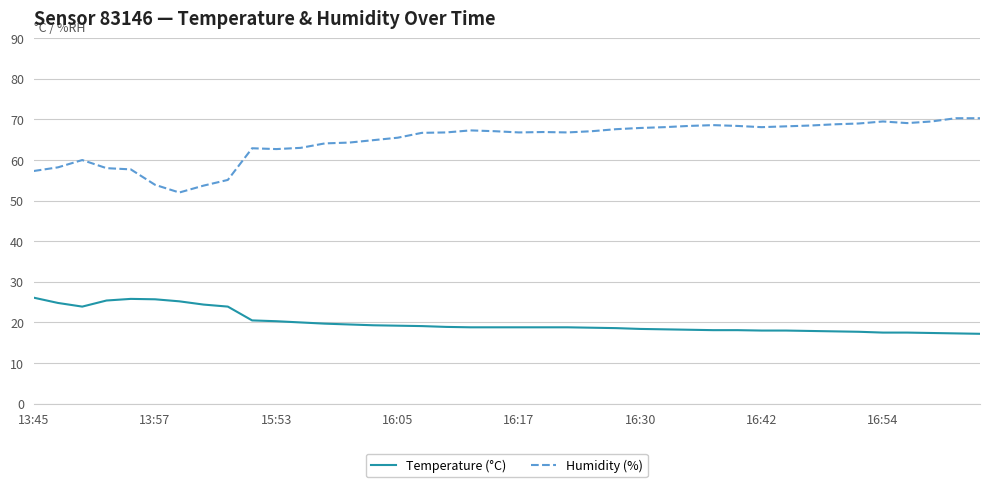

What is the minimum value for Humidity (%)?

52.0